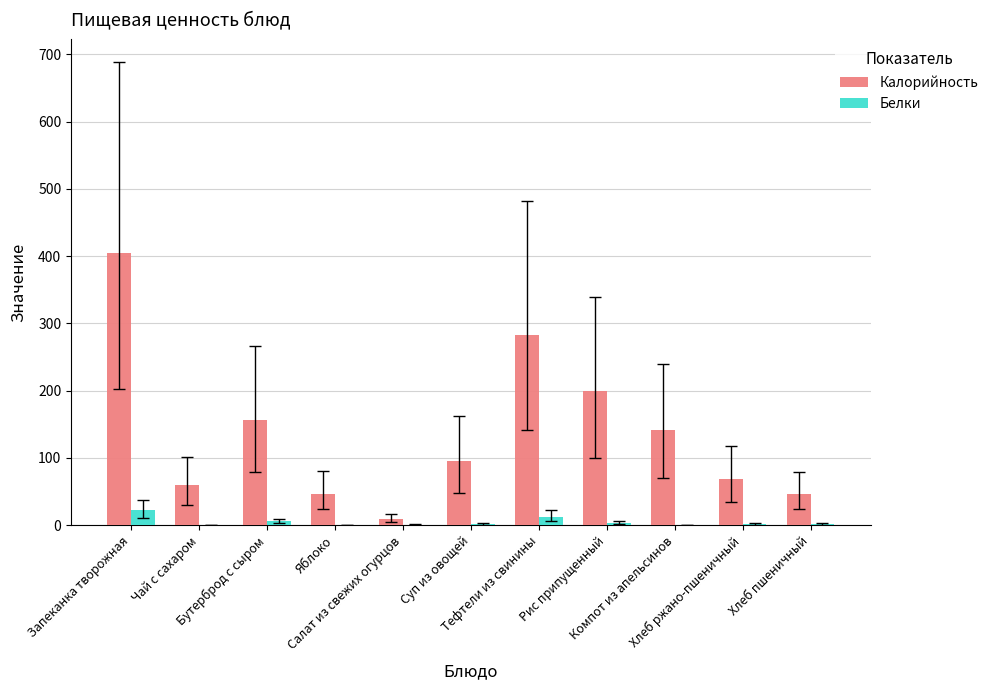

Read the Калорийность value at Запеканка творожная.

405.0